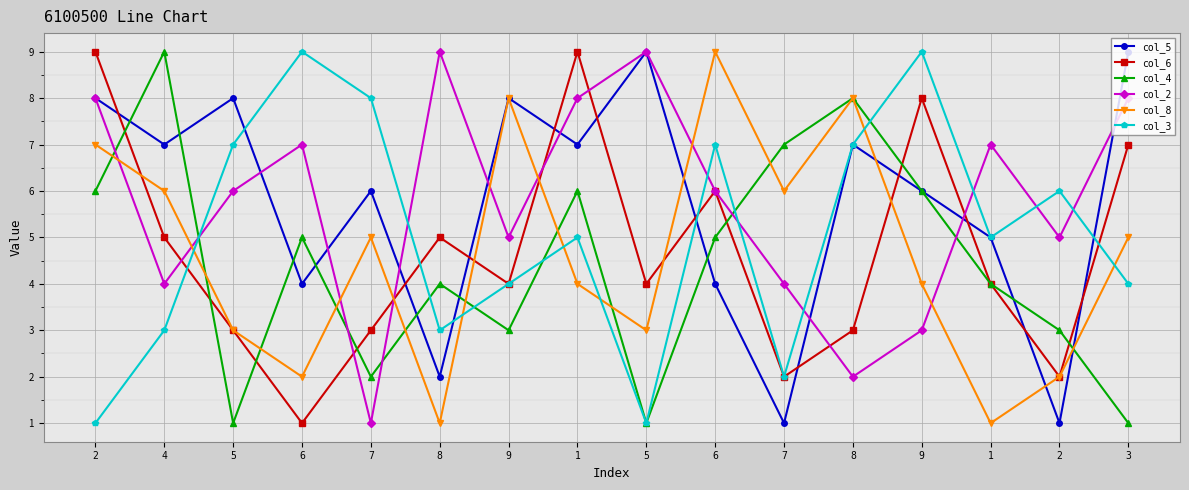

Read the col_5 value at 9.

6